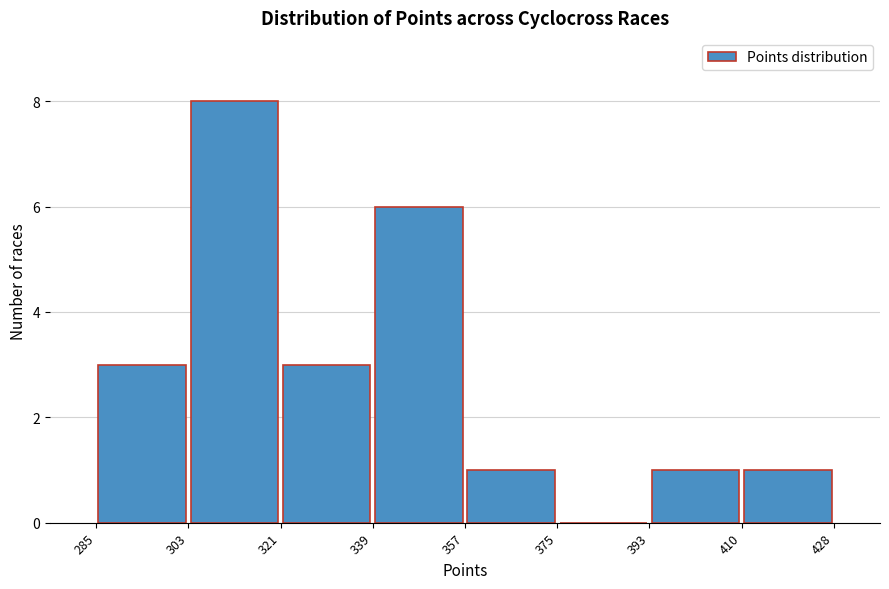

How tall is the bar that spans 393 to 410 on the x-axis? The values are not printed on the chart, so give them approximately, as read against the axis.

1